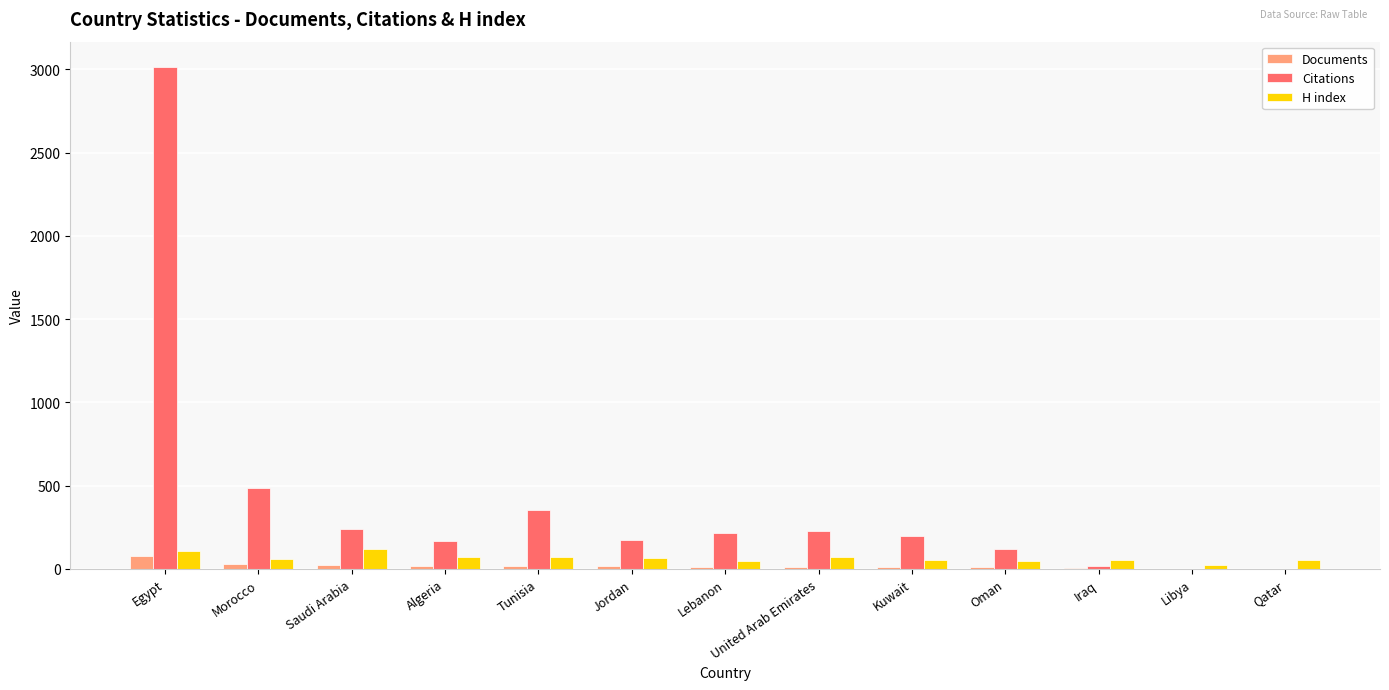

How many groups of bars are there?

13